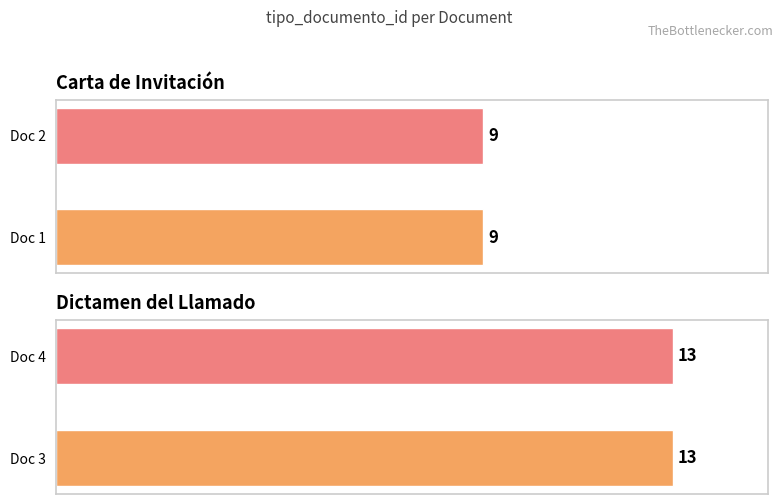

Rank the categories by value from lowest to highest.

b2ZIEXZs%252F8A%253D, 81HY6DLiNTY%253D, dUo6WktK%252BGA%253D, NYjAMKoTP%252FE%253D